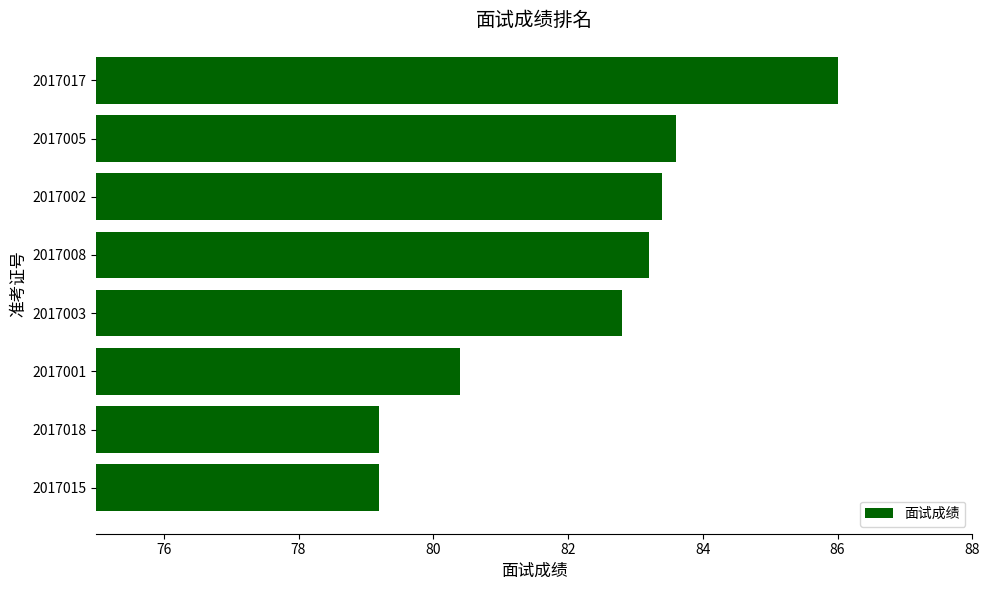

At which label is the value closest to 82?

2017003